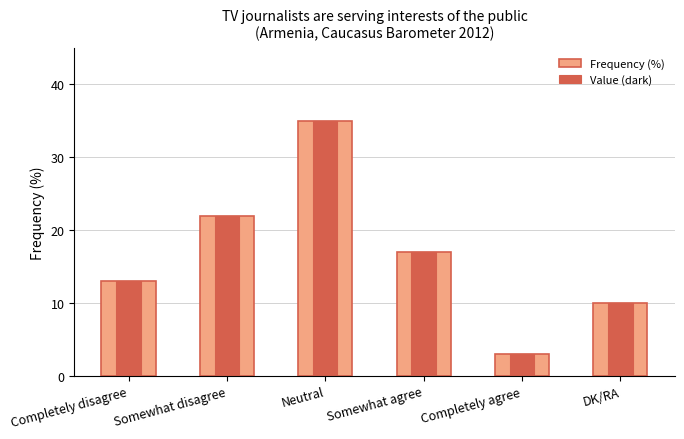

What is the difference between the Value (dark) values at Somewhat disagree and Completely agree?

19